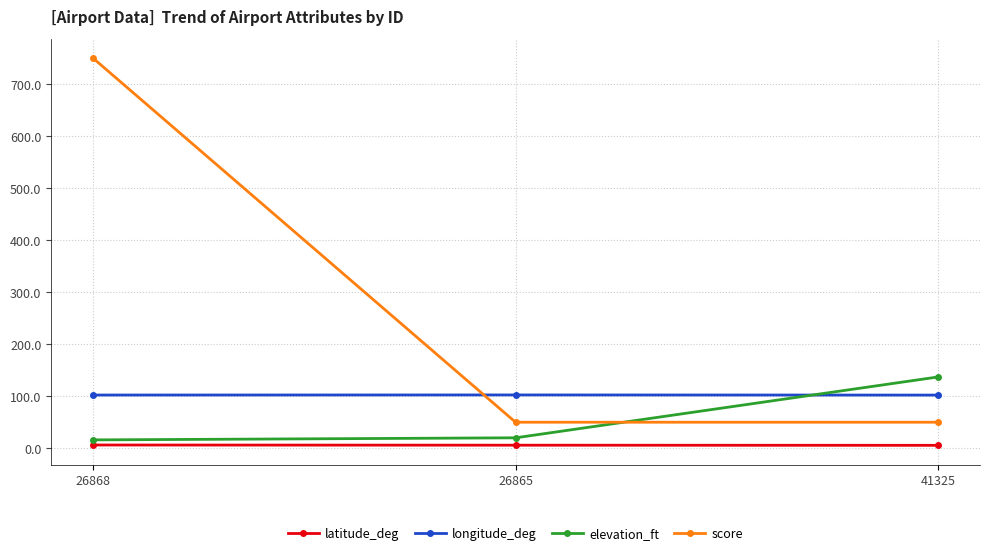

Rank the series by their average value, from lowest to highest.

latitude_deg, elevation_ft, longitude_deg, score